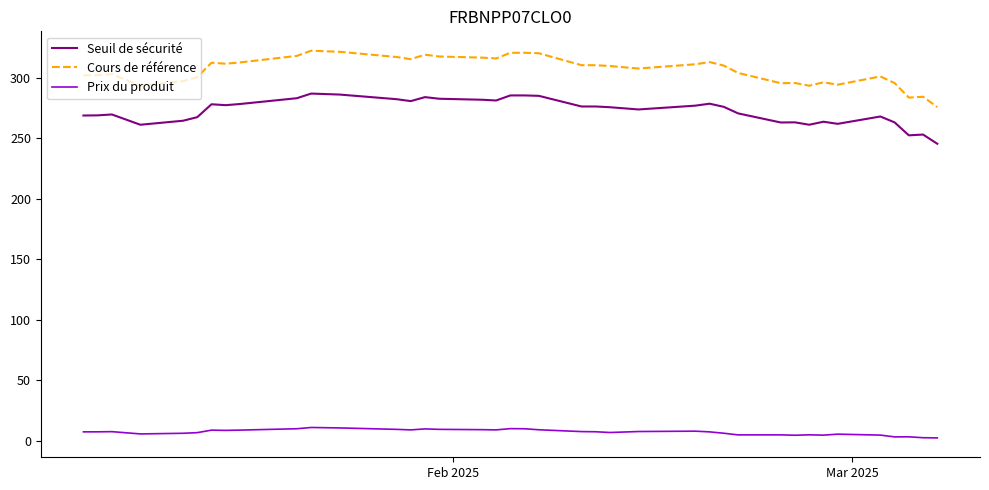

Which series has the widest spread of values?

Cours de référence